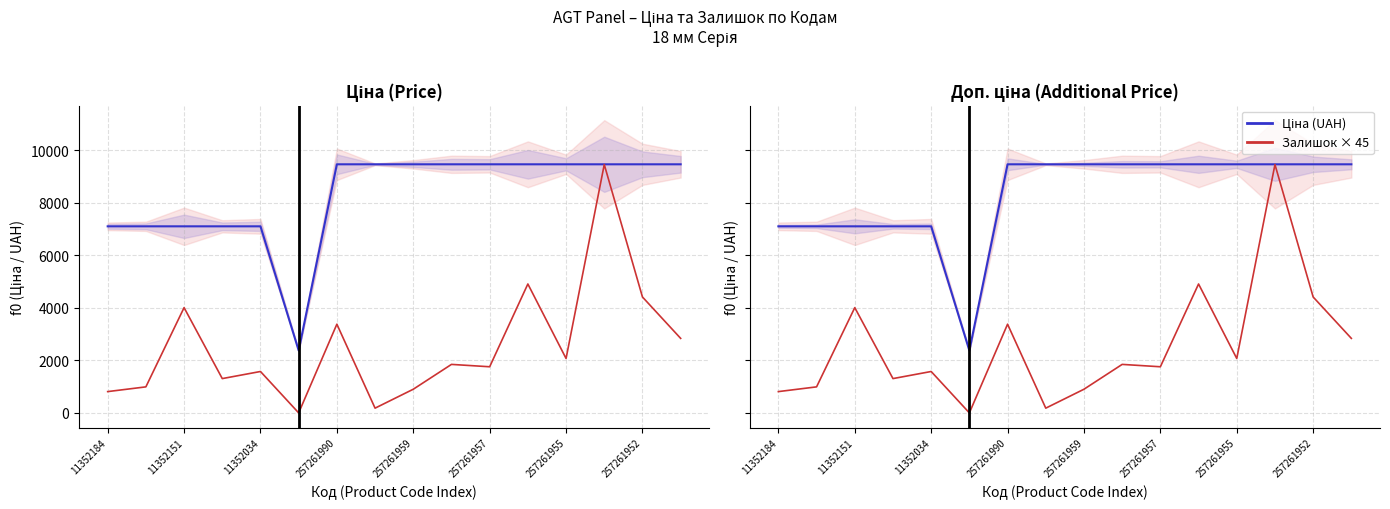

Which series has the largest range (max minus min)?

Залишок × 45